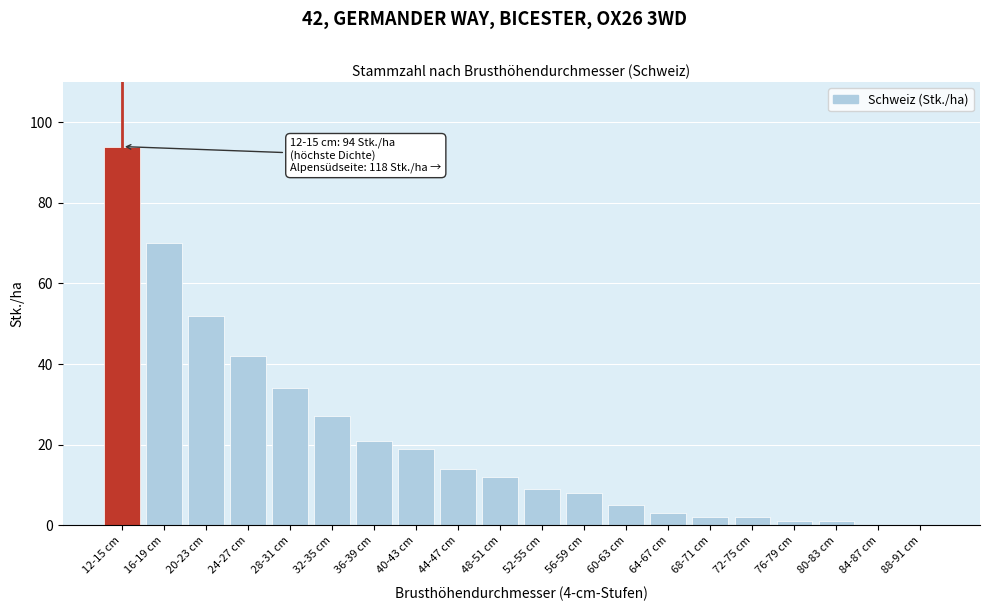

Reading left to right, extract all data points from this chart.

12-15 cm=94	16-19 cm=70	20-23 cm=52	24-27 cm=42	28-31 cm=34	32-35 cm=27	36-39 cm=21	40-43 cm=19	44-47 cm=14	48-51 cm=12	52-55 cm=9	56-59 cm=8	60-63 cm=5	64-67 cm=3	68-71 cm=2	72-75 cm=2	76-79 cm=1	80-83 cm=1	84-87 cm=0	88-91 cm=0